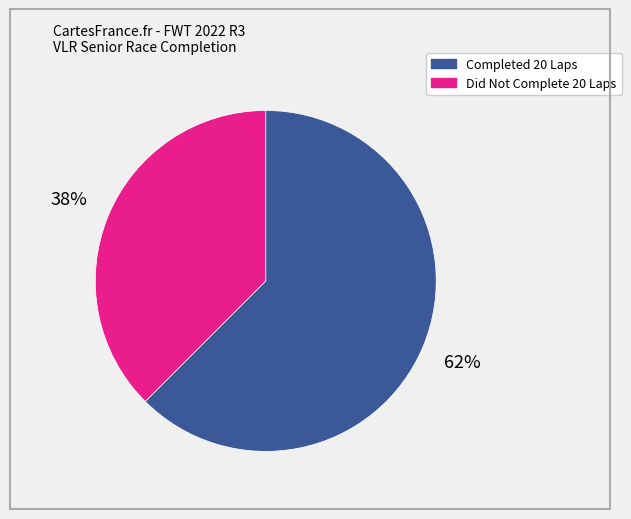

Is there any slice that represents more than half of the pie?

Yes